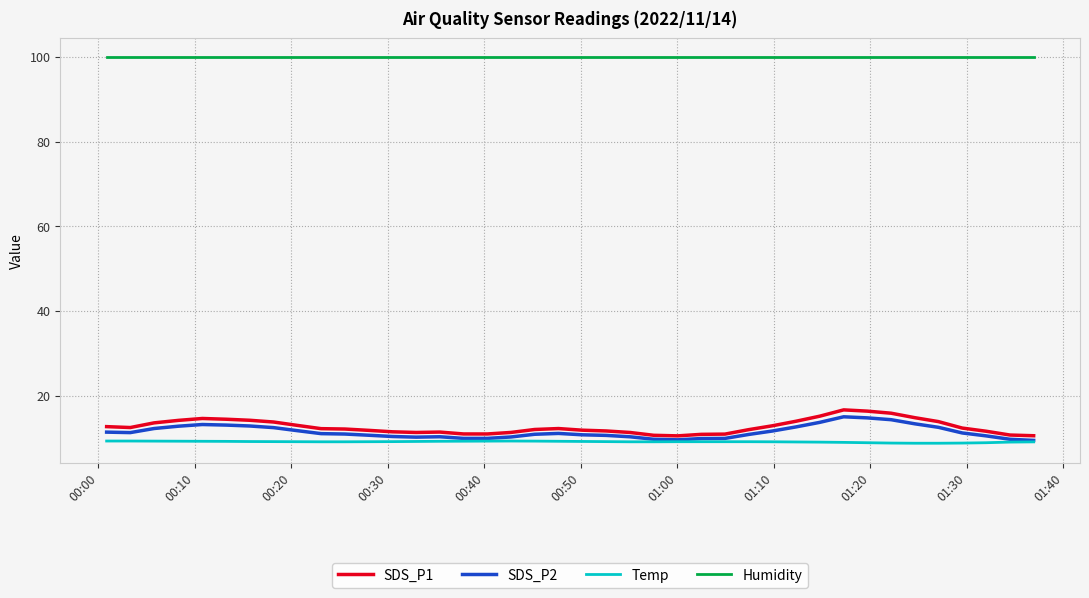

What is the greatest value displayed?

99.9